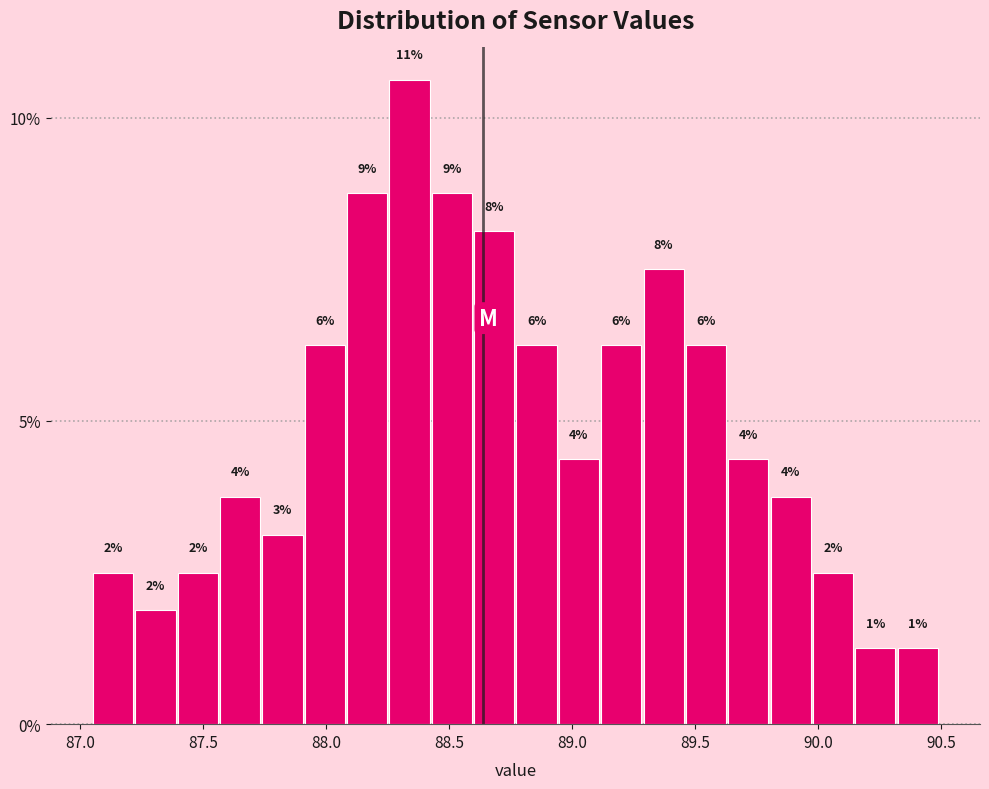

Around what value on the x-axis is the tallest bar? Give the approximate position of its centre, as read against the axis.

88.35